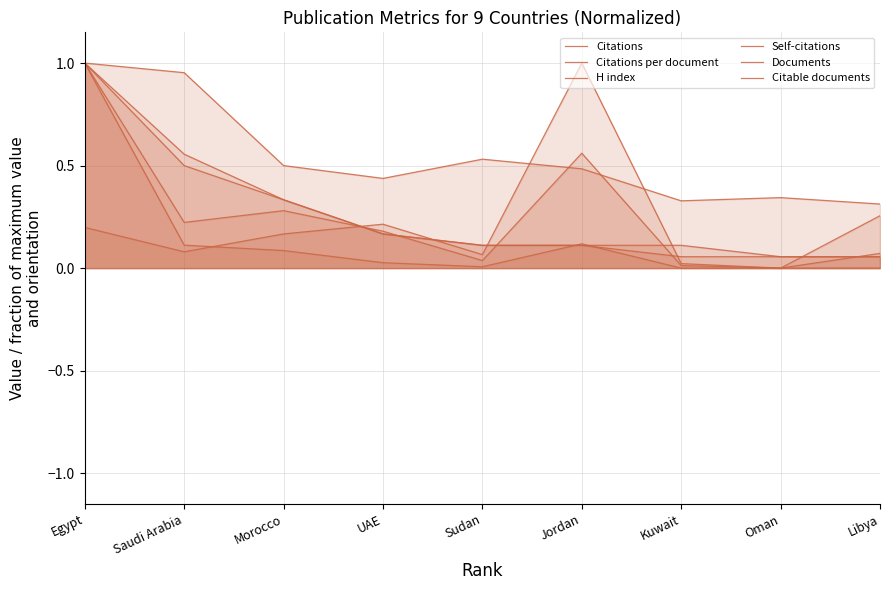

Which label corresponds to the smallest value in the chart?

Oman